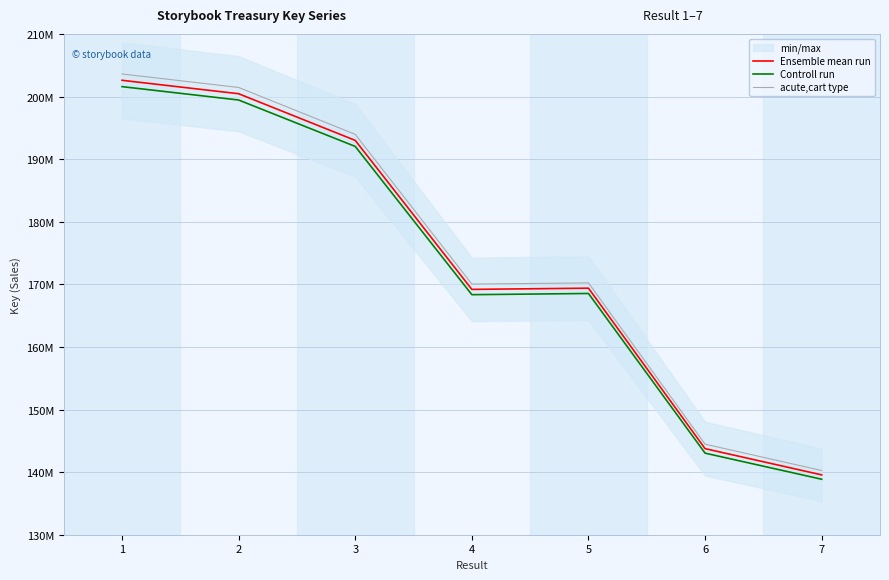

True or false: acute,cart type and Controll run cross at least once.

False